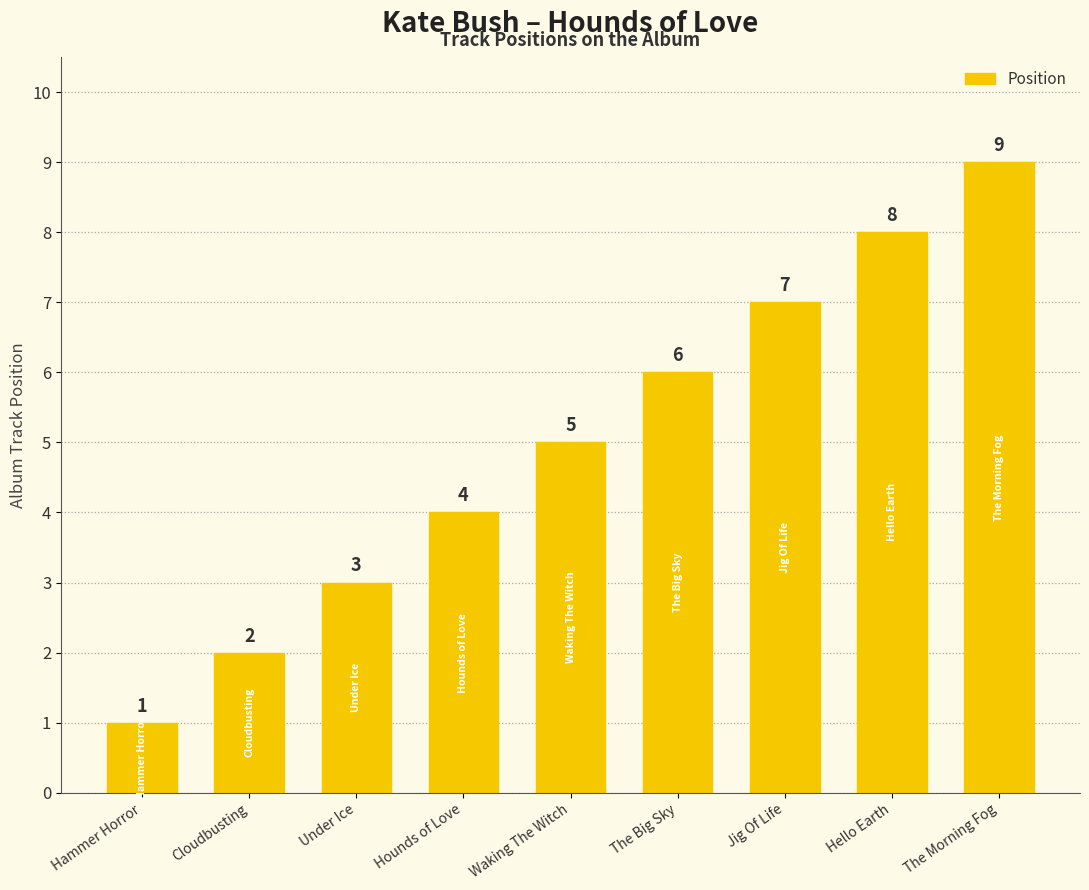

What is the difference between the maximum and minimum values?

8